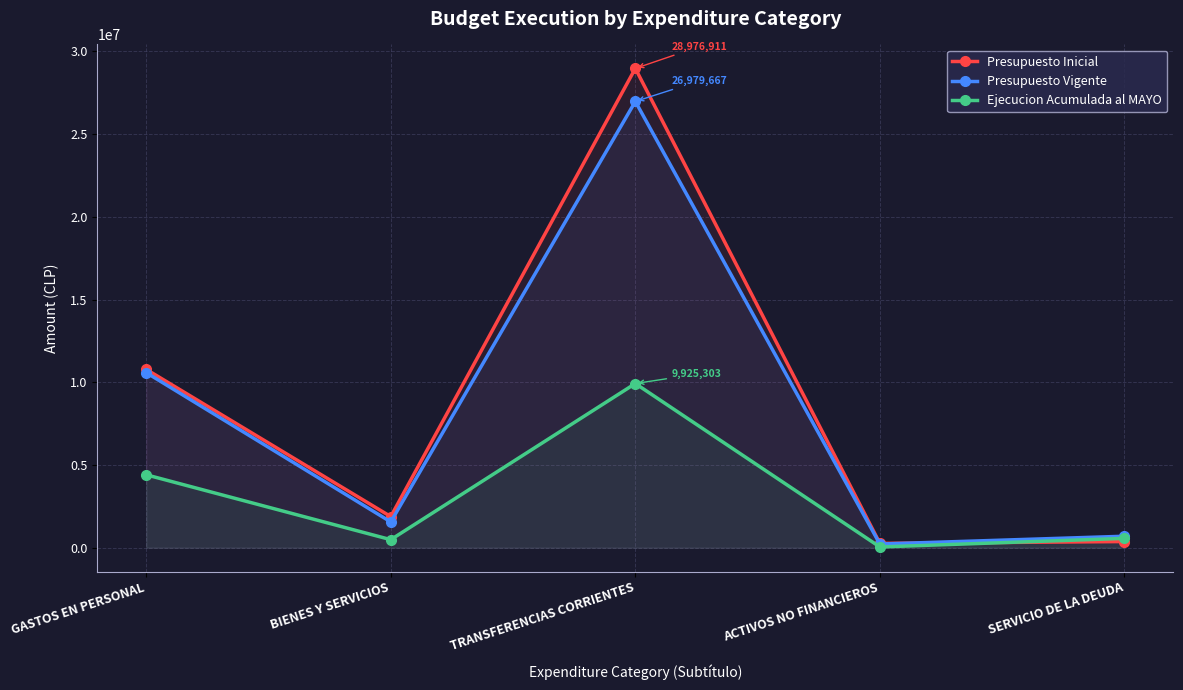

True or false: Presupuesto Inicial has more than 2 points higher than both neighbors.

False